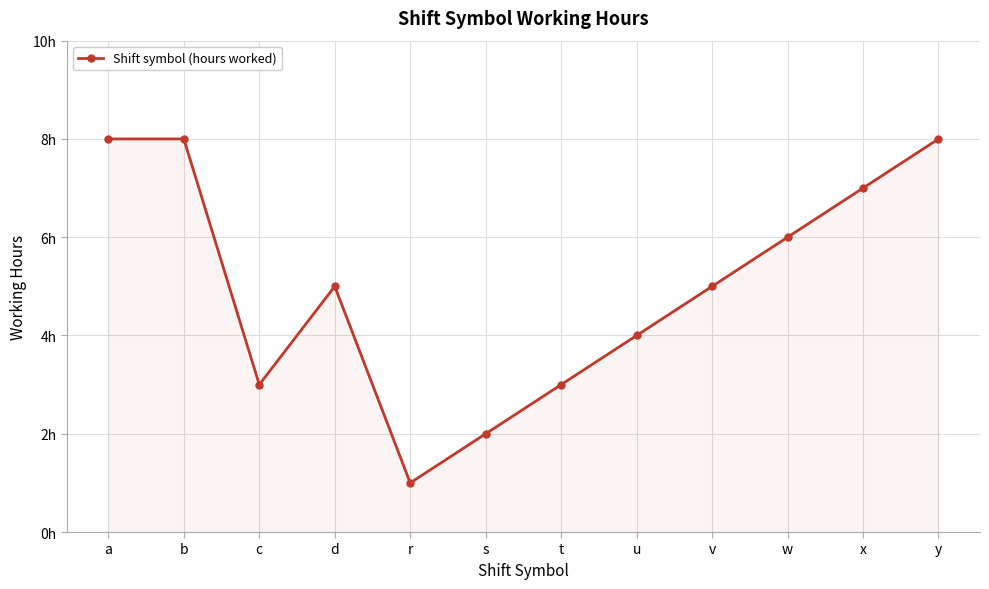

How many interior local valleys (lower than both neighbors) does the data have?

2